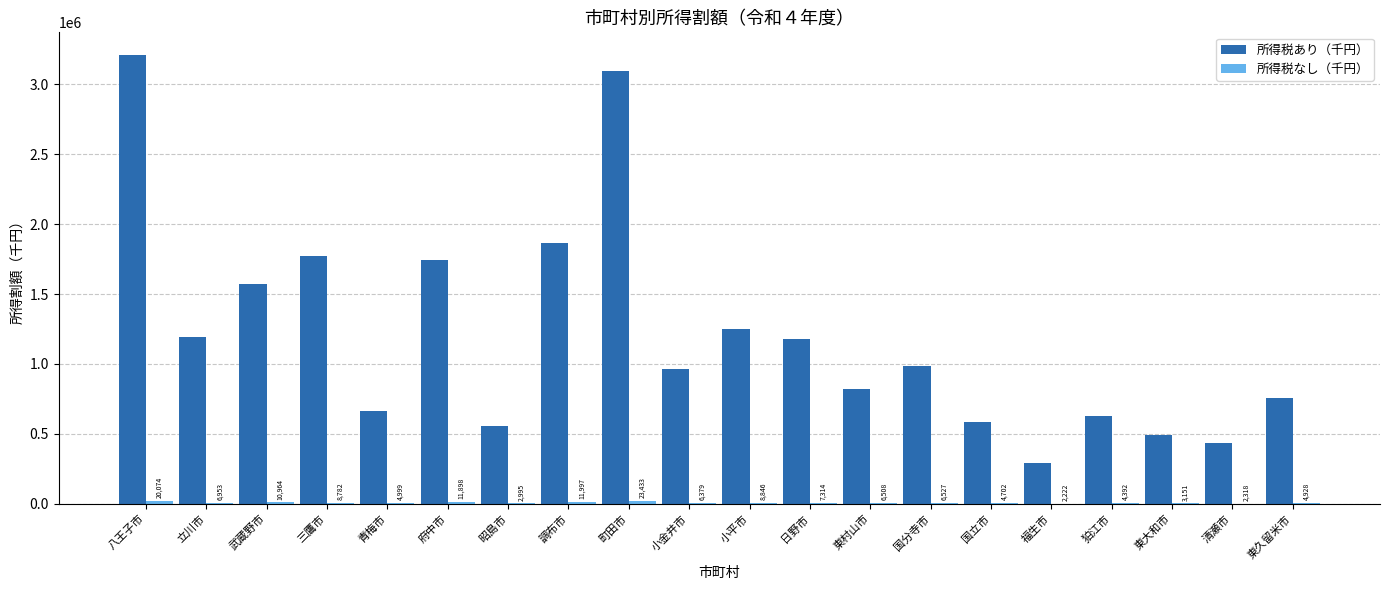

At which label does 所得税あり（千円） first exceed 983584?

八王子市